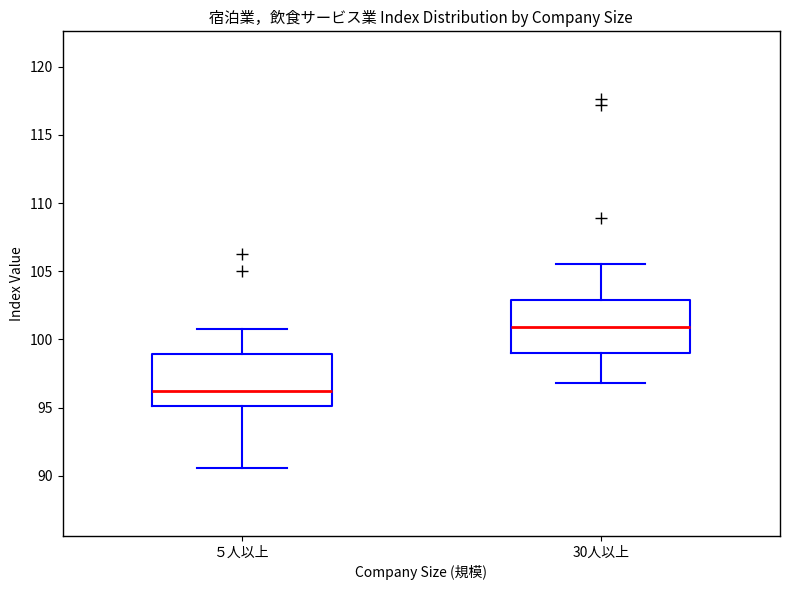

Where does the median line of the box for 30人以上 sit on the y-axis? The values are not printed on the chart, so give them approximately, as read against the axis.

101.0